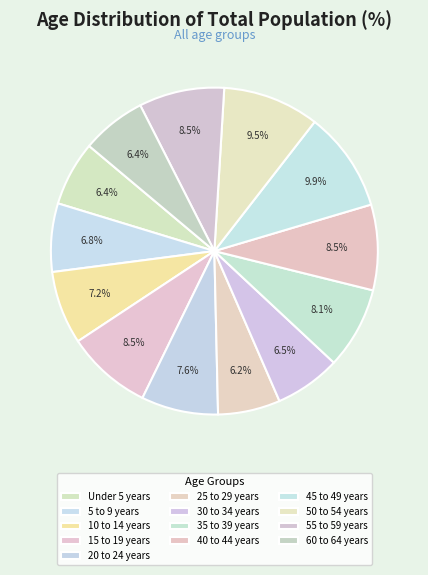

To the nearest percent, what is the difference between the 30 to 34 years and 40 to 44 years slice percentages?

2%